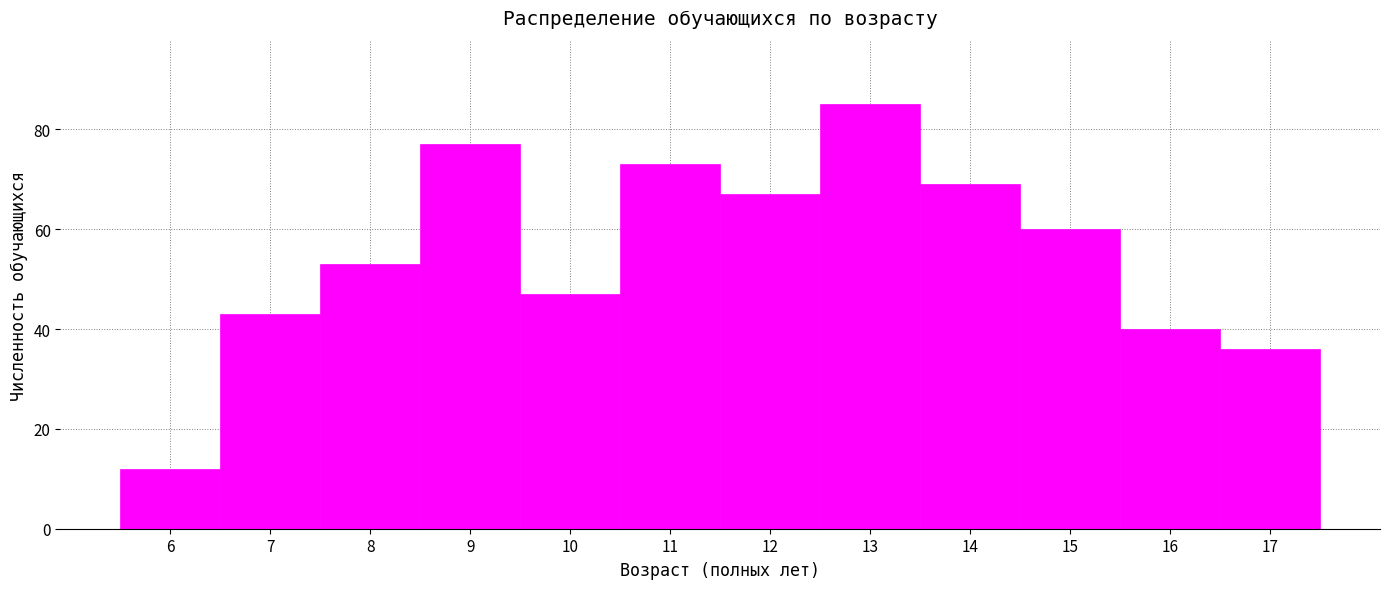

Over which range of the x-axis is the bar tallest?

12.5 to 13.5